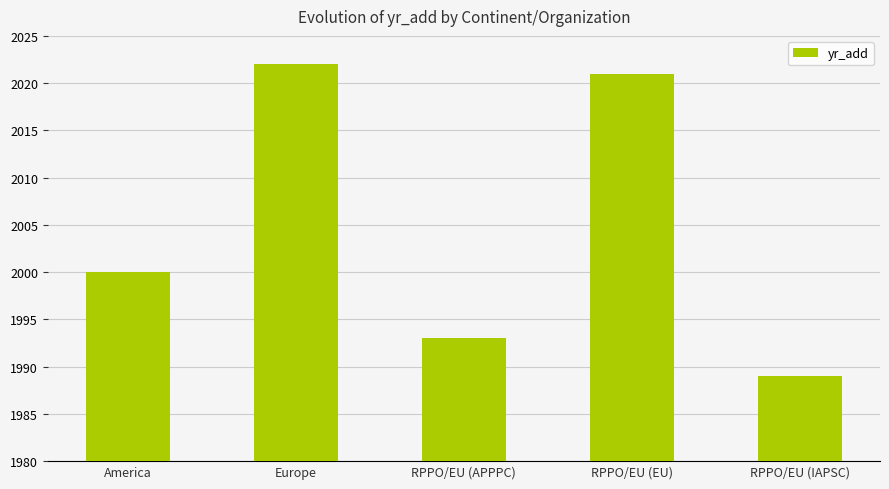

True or false: the data shows 1330 at America.

False